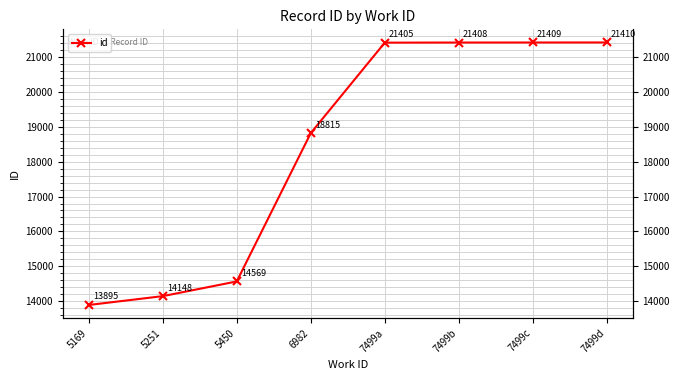

Does the chart have visible grid lines?

Yes